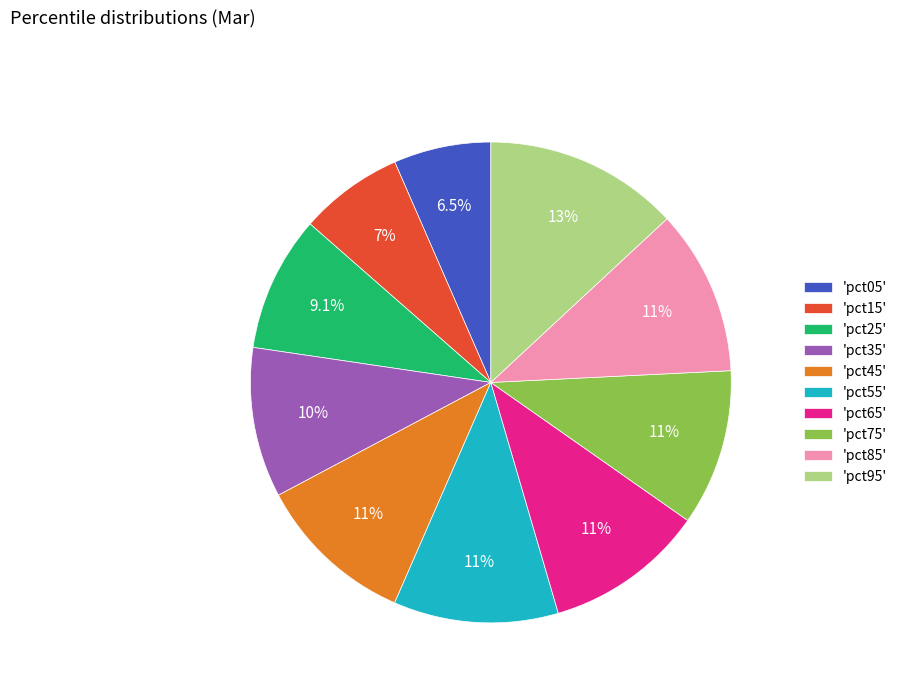

Is there any slice that represents more than half of the pie?

No